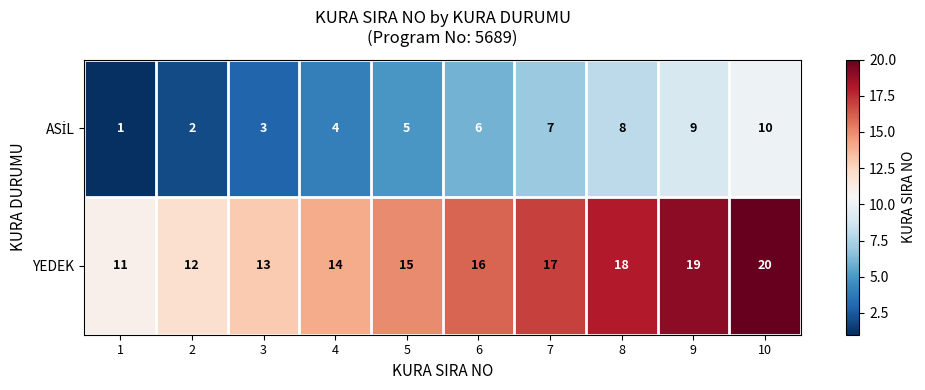

What value does the YEDEK series have at 6?

16